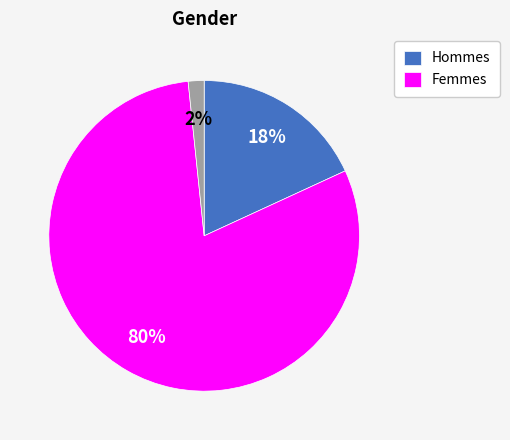

Does any single category account for the majority?

Yes